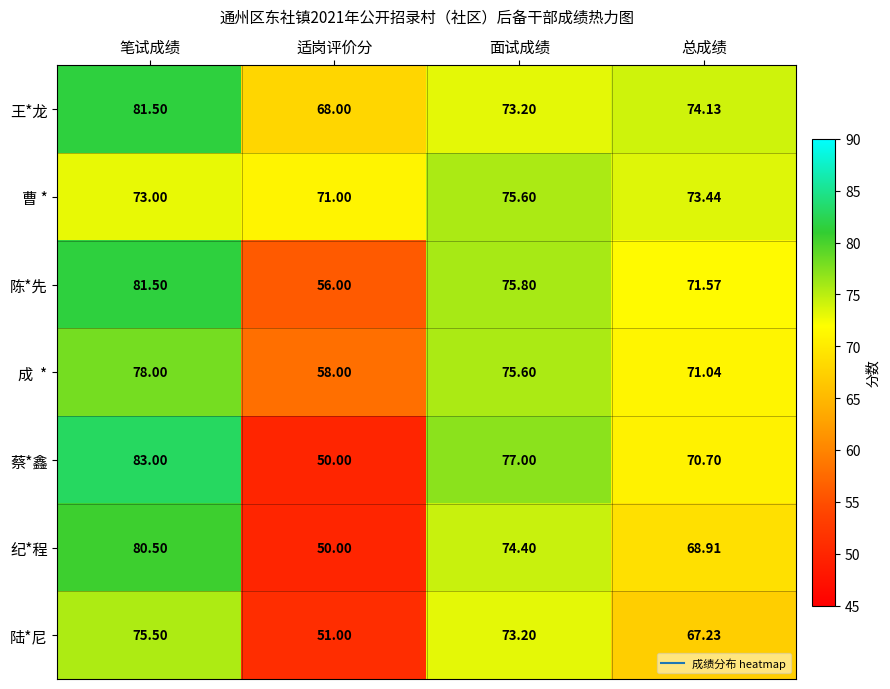

Count the number of data series in this chart.

7